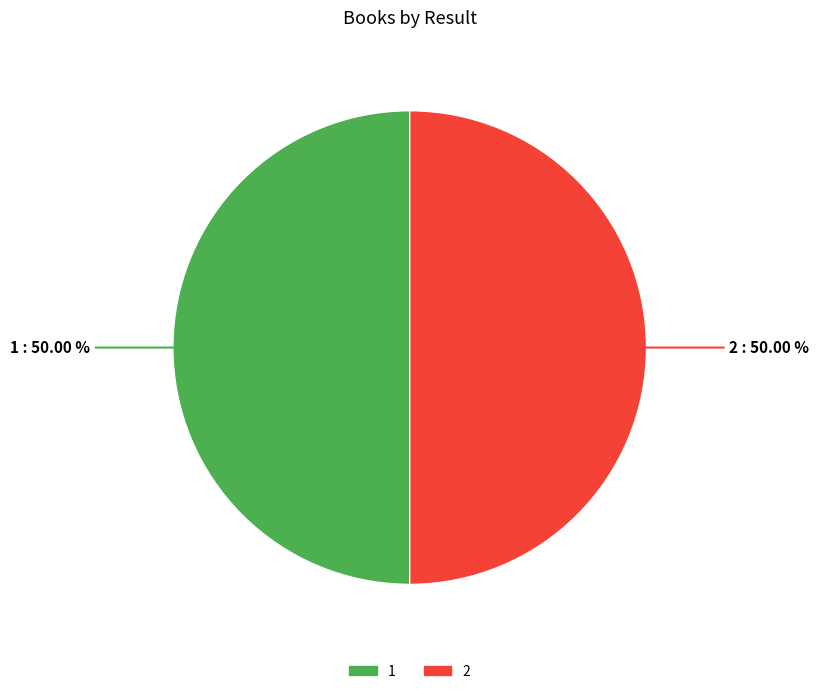

Is the sum of 1 and 2 greater than half?

Yes